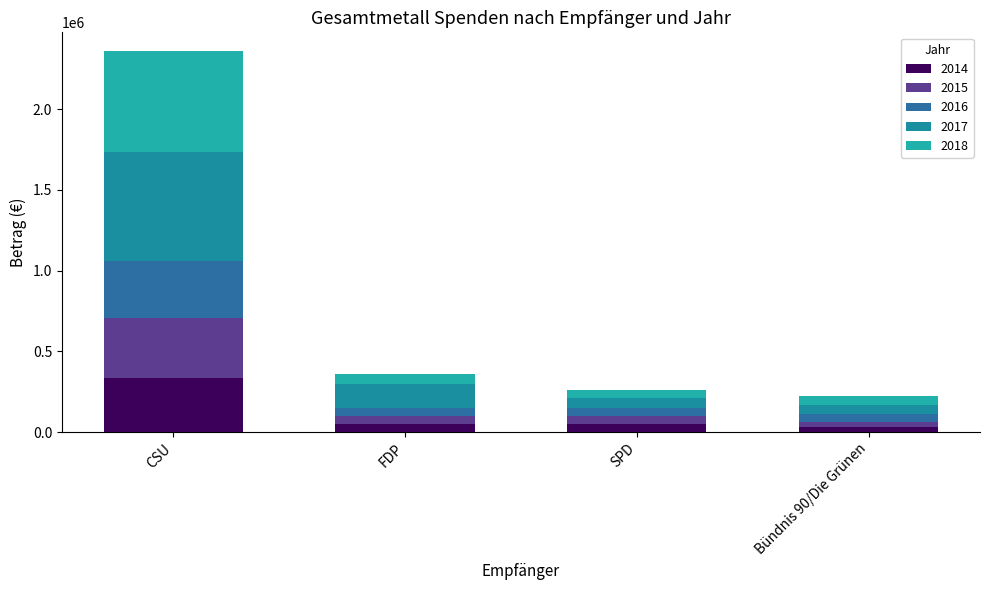

Count the number of categories in the chart.

4